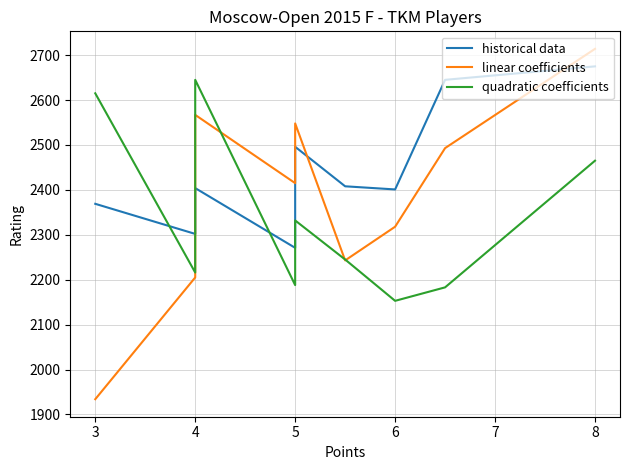

Rank the series by their average value, from highest to lowest.

historical data, linear coefficients, quadratic coefficients